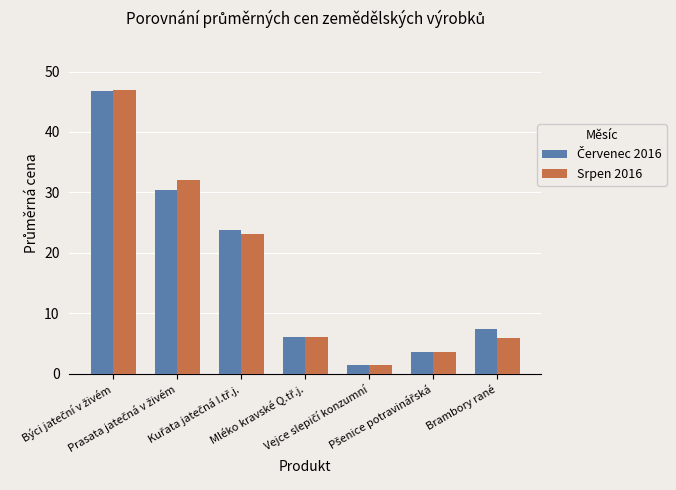

At how many categories does at least one series exceed 16?

3